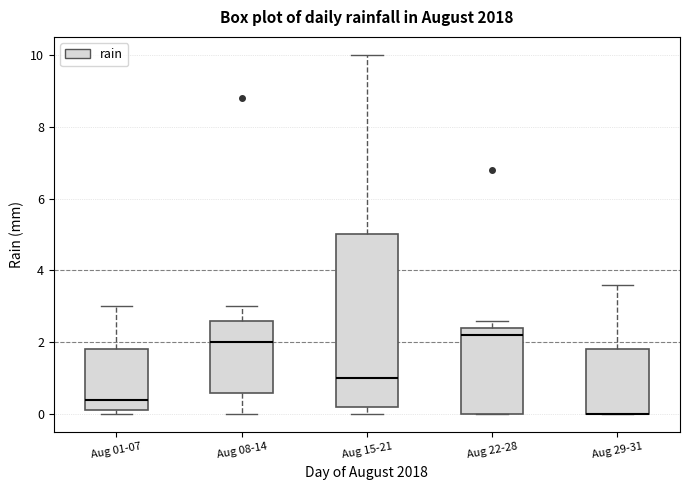

Comparing the boxes themselves (not the whiskers), which one is the tallest?

Aug 15-21